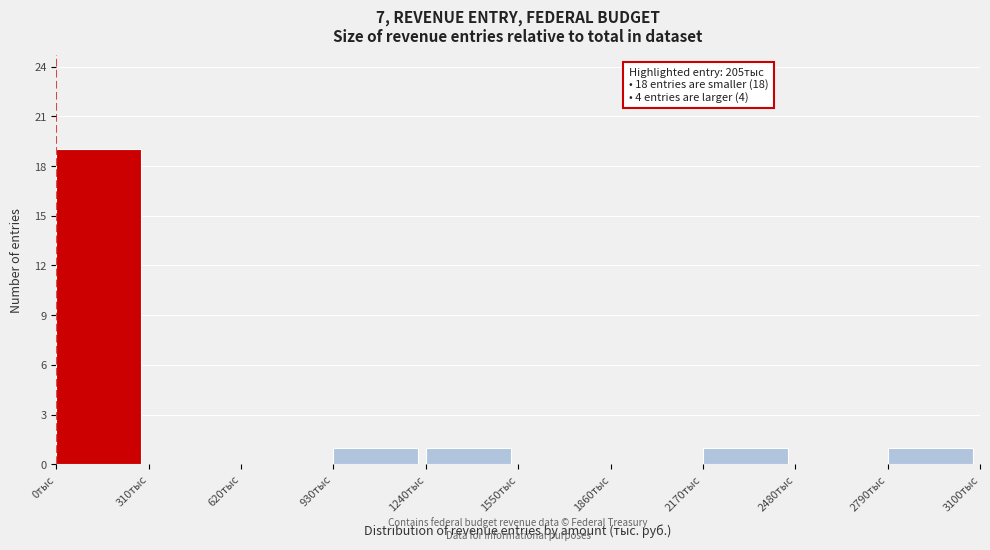

Which range on the x-axis has the tallest bar?

0 to 310